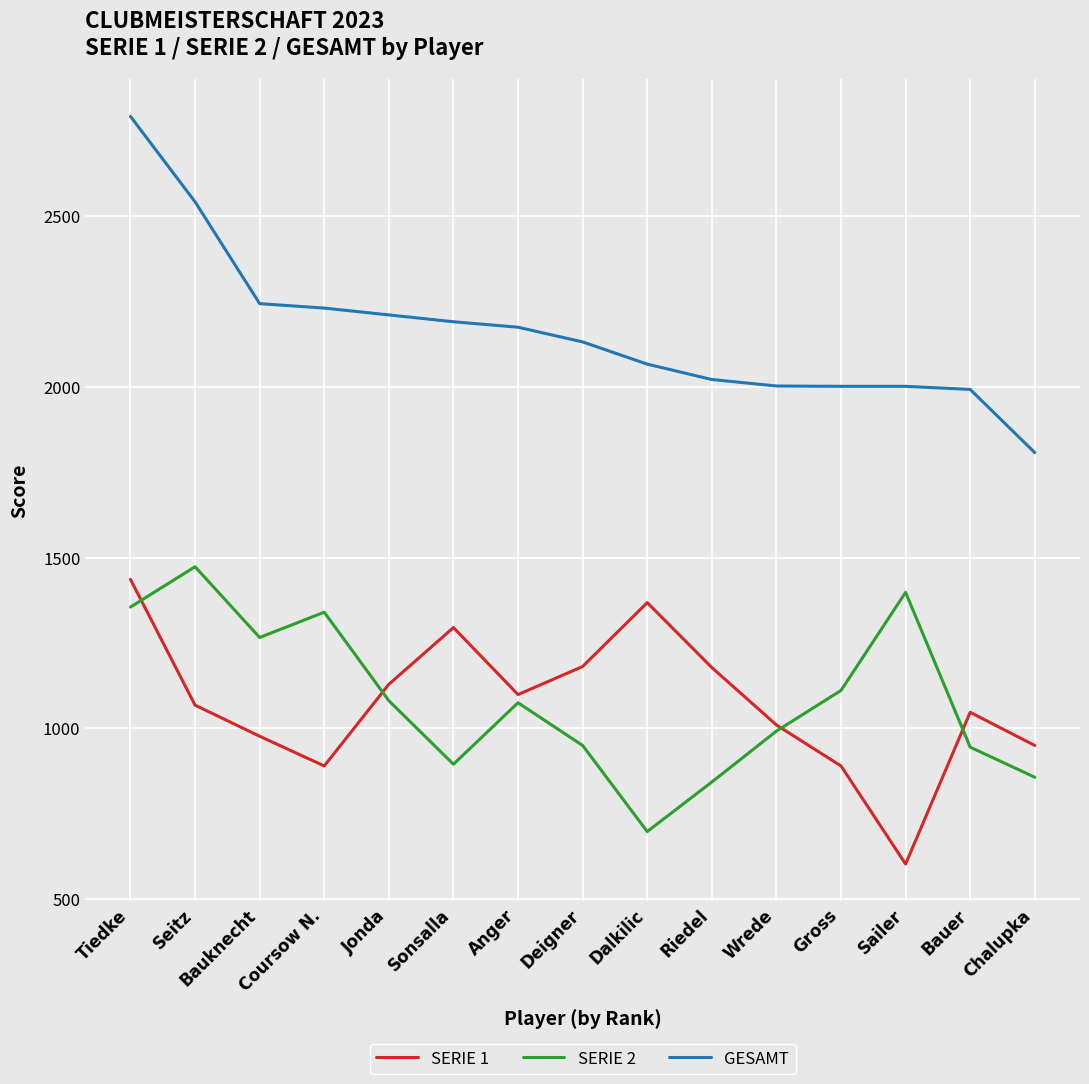

What is the sum of all SERIE 1 values?

16121